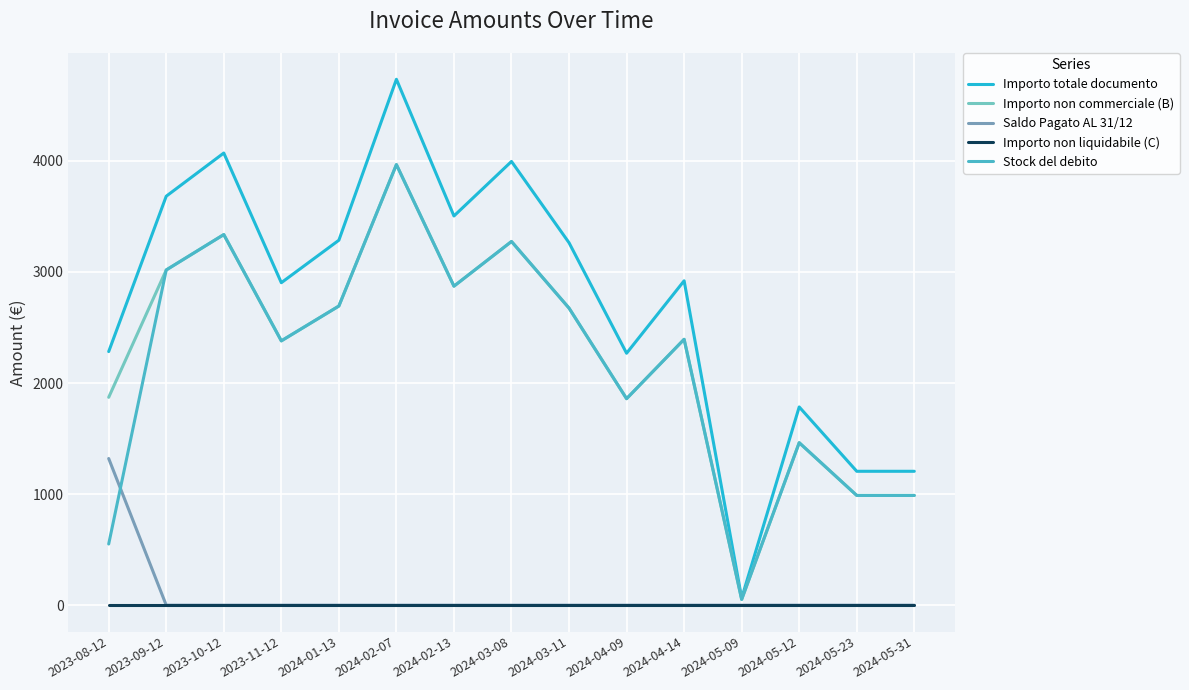

What is the lowest value of the Importo totale documento series?

63.6